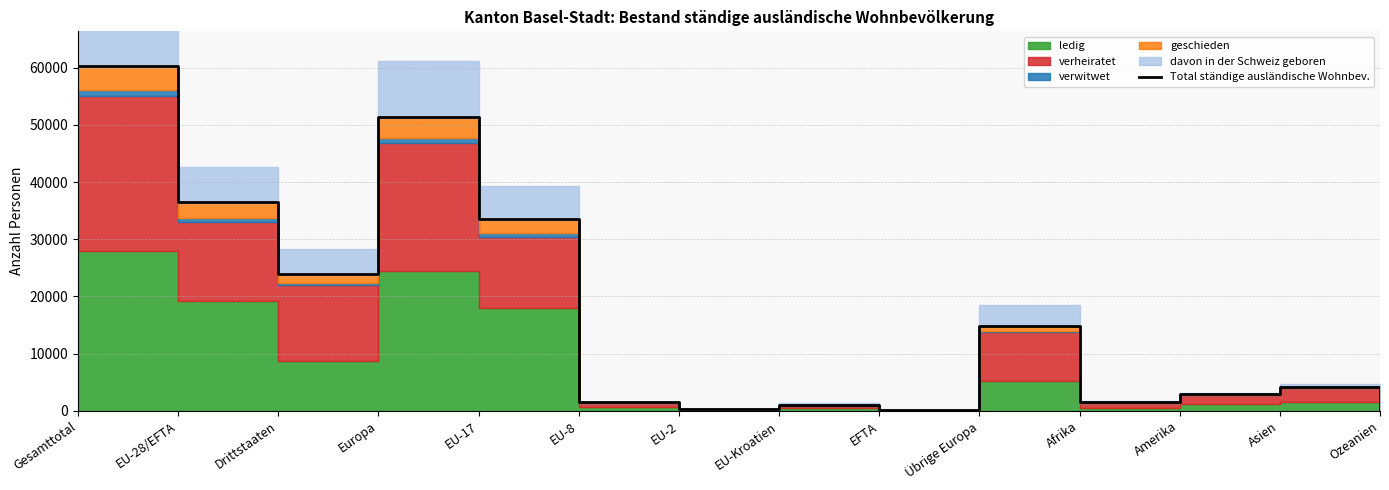

How many values are below 4191?

7